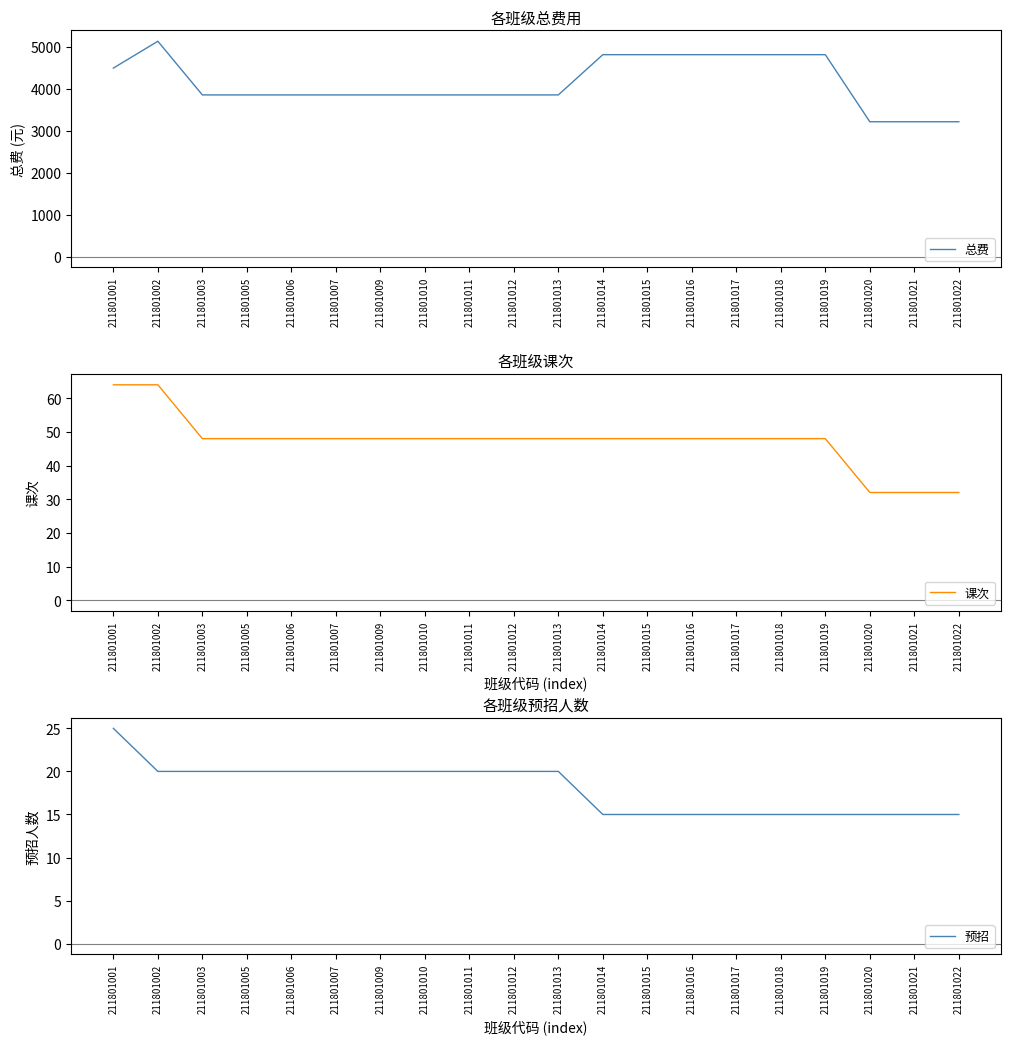

List the series in order of their peak value, lowest first.

预招, 课次, 总费